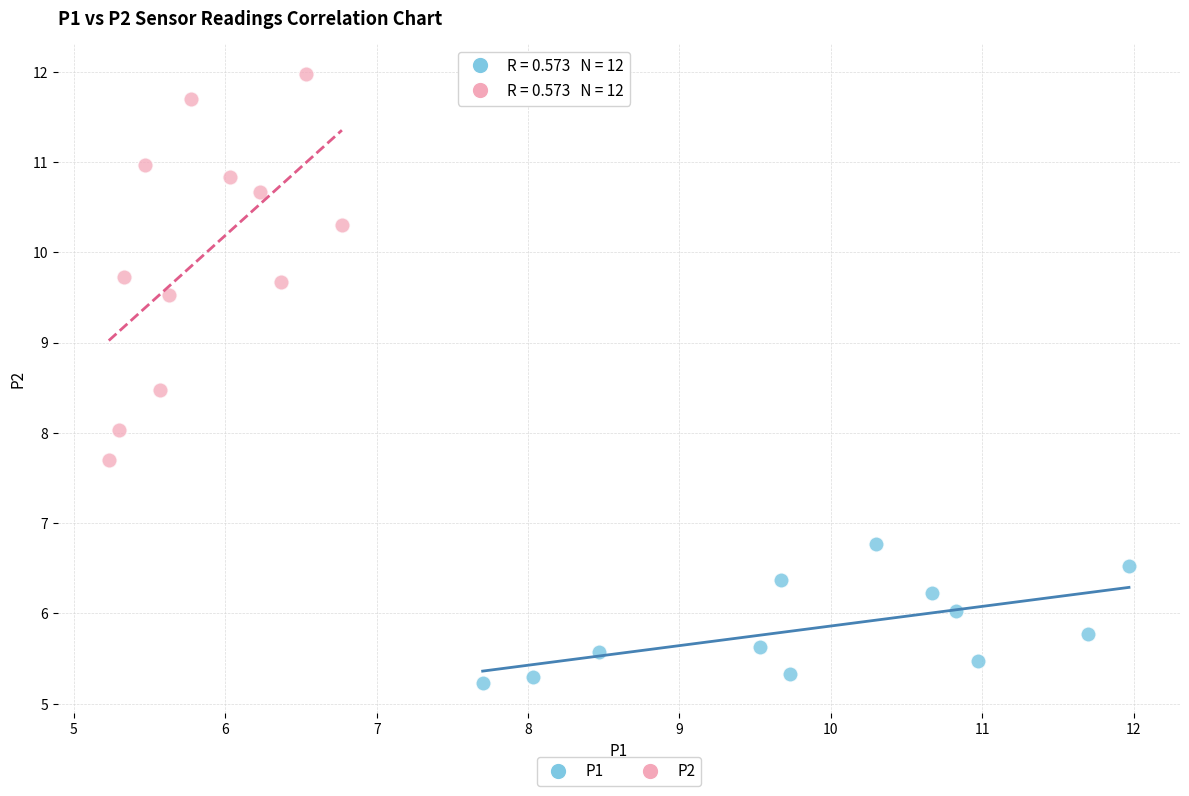

Which series has the largest Y range (max minus min)?

P2